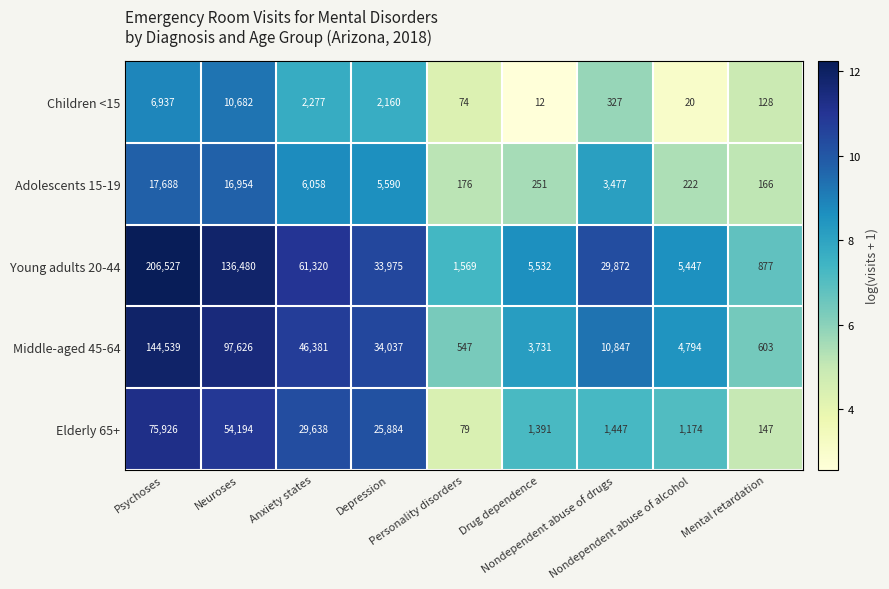

Which series changed the most between Personality disorders and Nondependent abuse of alcohol?

Middle-aged 45-64